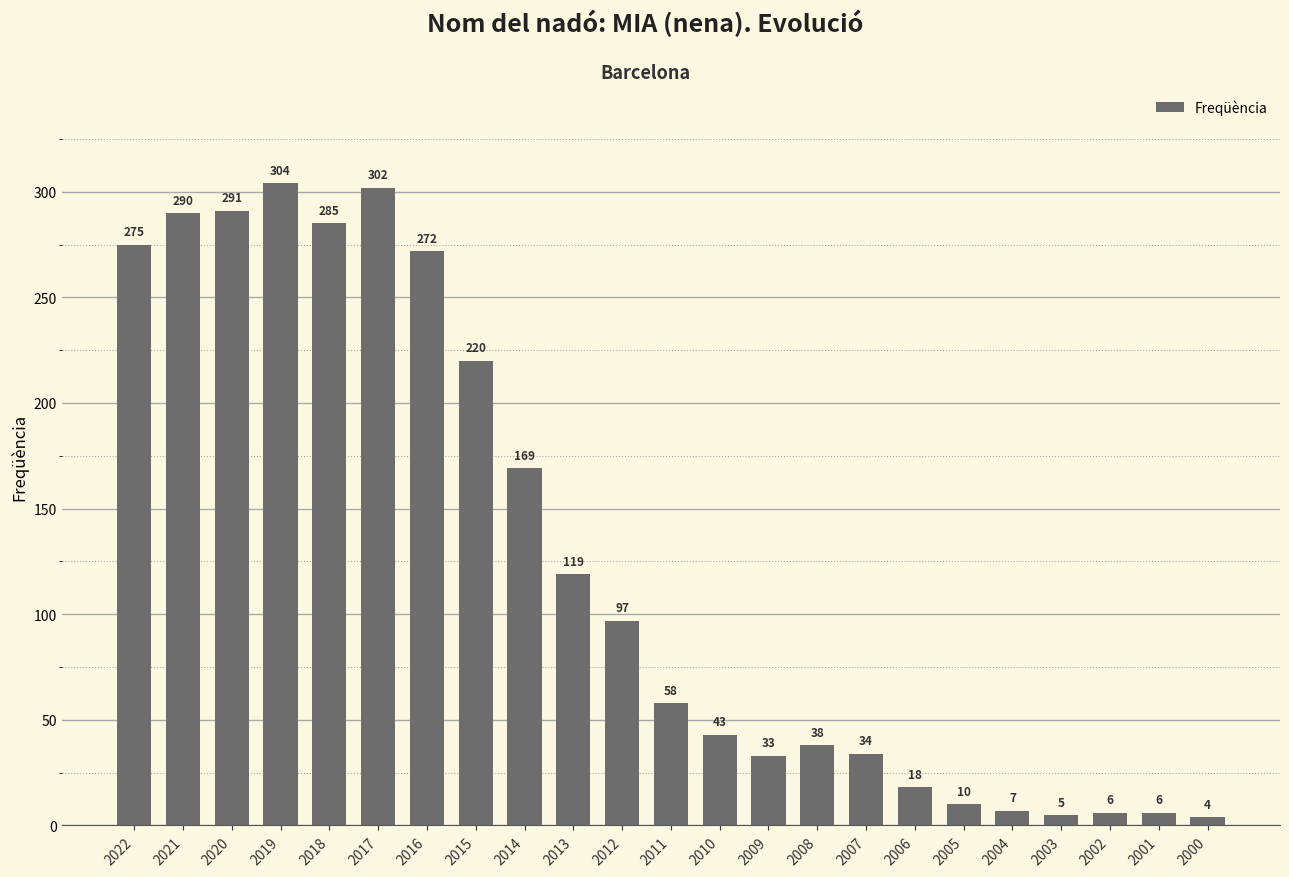

What is the value of the 16th bar from the left?

34